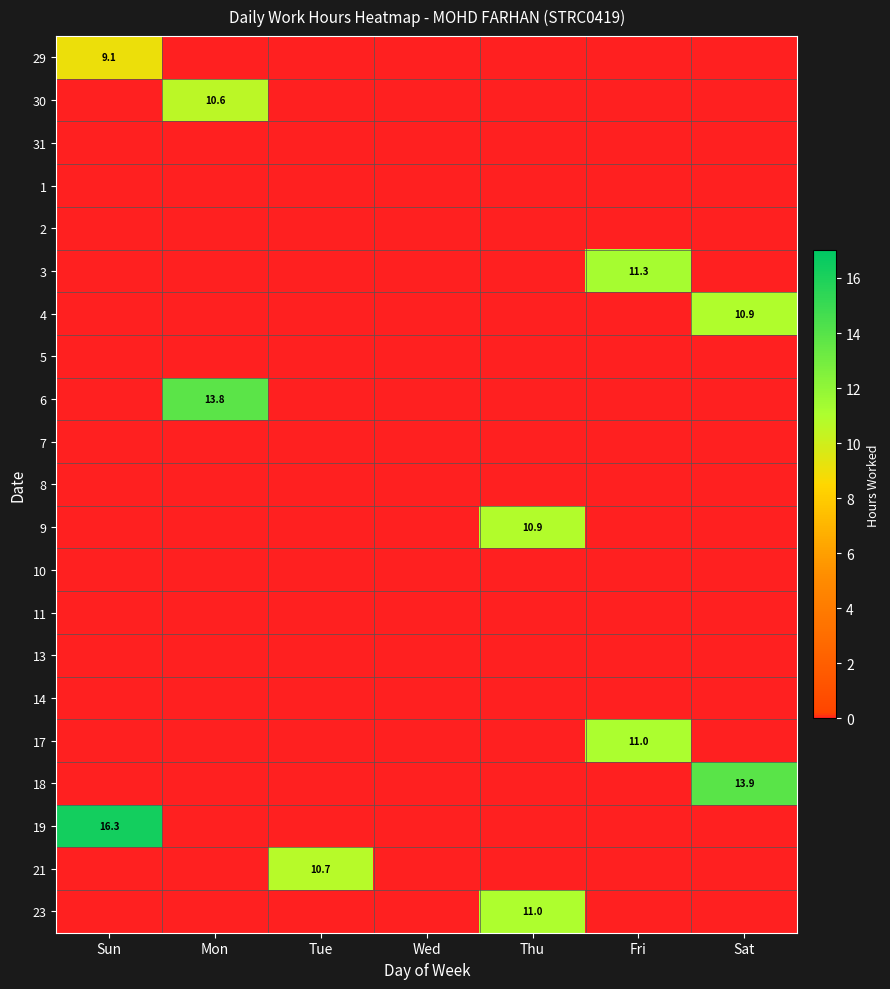

The 29 series shows 9.1 at Sun. True or false?

True